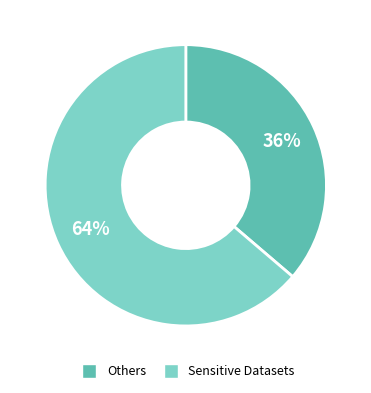

How many slices are in this pie chart?

2